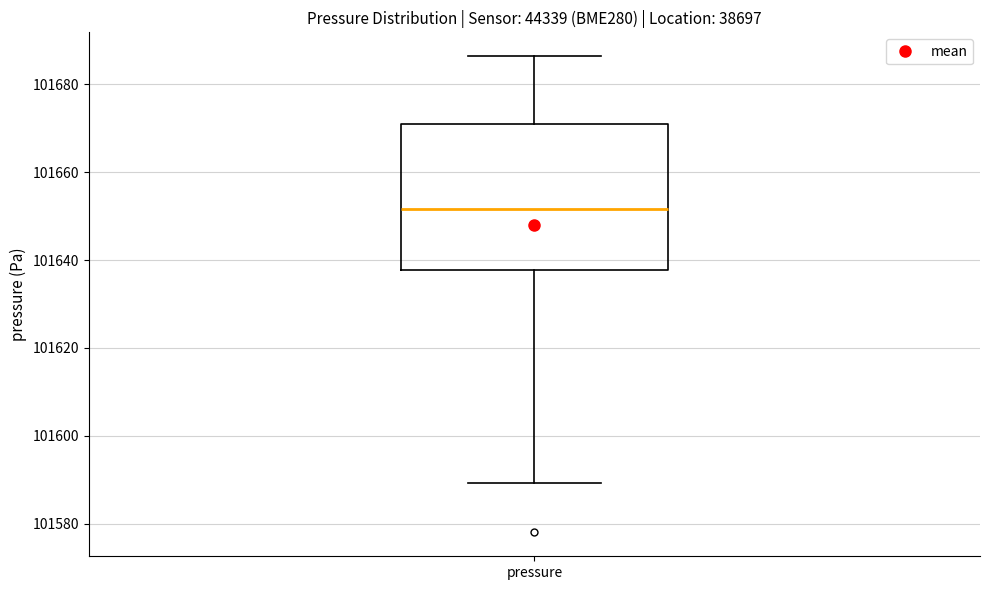

Read this box plot against the y-axis: the position of the median line, the range covered by the box, and the ends of both whiskers. The values are not printed on the chart, so give them approximately, as read against the axis.

median 101652, box 101638 to 101670, whiskers 101590 to 101686